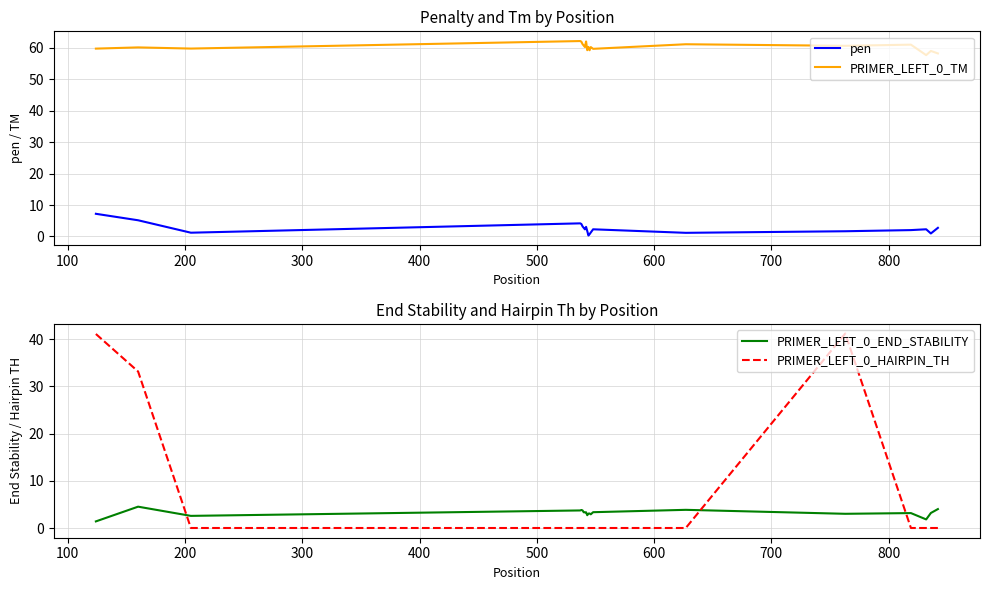

What is the sum of all PRIMER_LEFT_0_HAIRPIN_TH values?

115.5